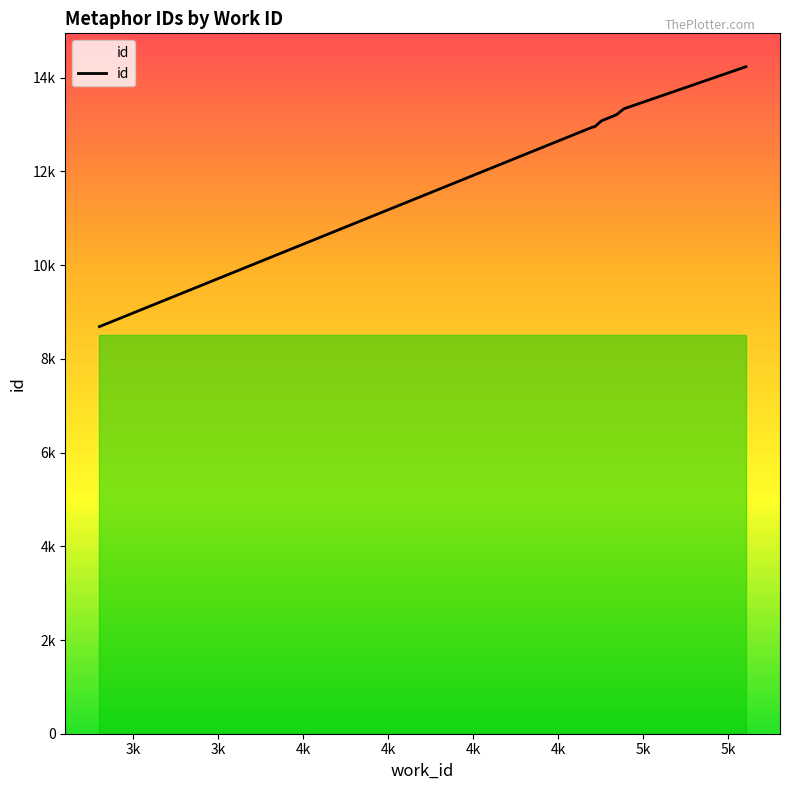

Which has a higher value, 4k or 3k?

4k